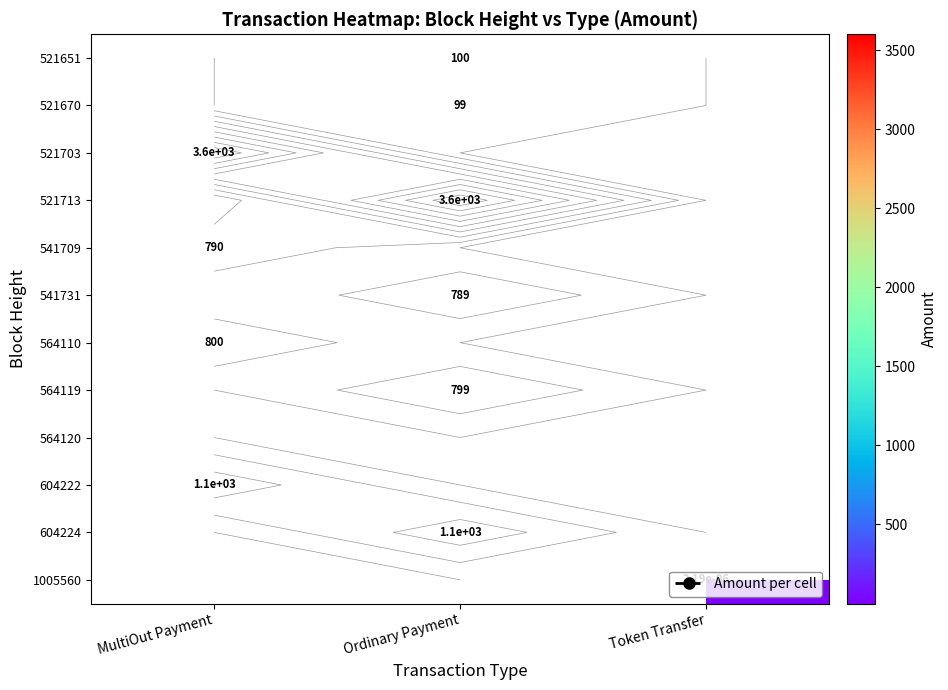

What is the difference between the highest and lowest values at Ordinary Payment?

3500.0